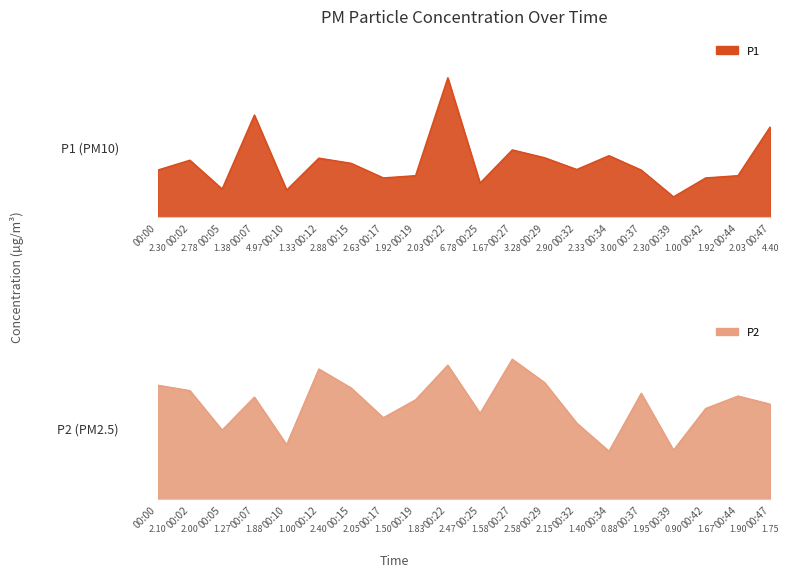

Reading left to right, extract all data points from this chart.

P1: 2.3	2.8	1.4	5.0	1.3	2.9	2.6	1.9	2.0	6.8	1.7	3.3	2.9	2.3	3.0	2.3	1.0	1.9	2.0	4.4
P2: 2.1	2.0	1.3	1.9	1.0	2.4	2.0	1.5	1.8	2.5	1.6	2.6	2.1	1.4	0.9	1.9	0.9	1.7	1.9	1.8